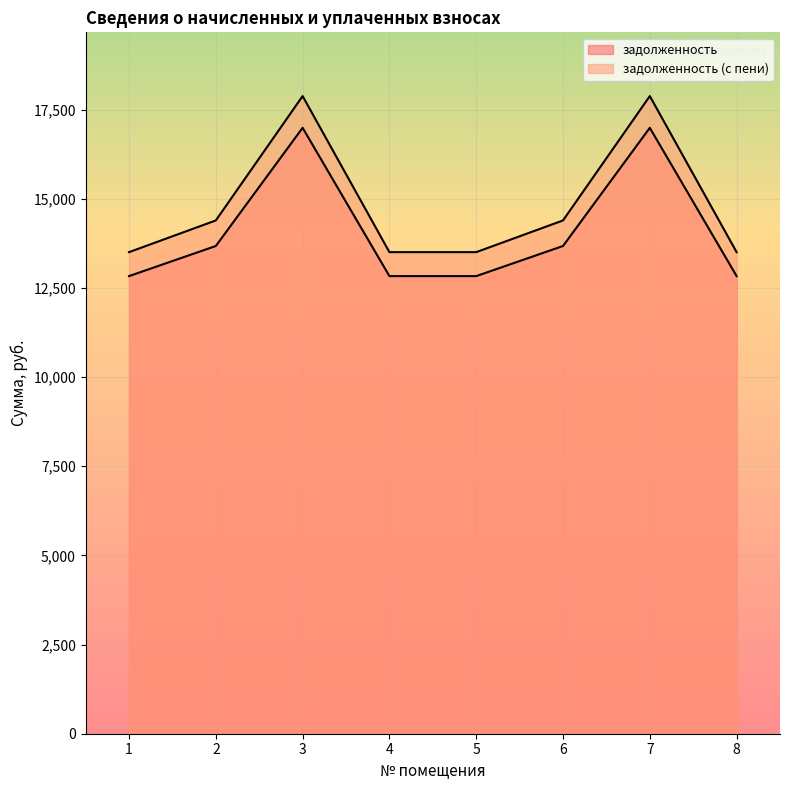

Does the chart have visible grid lines?

Yes